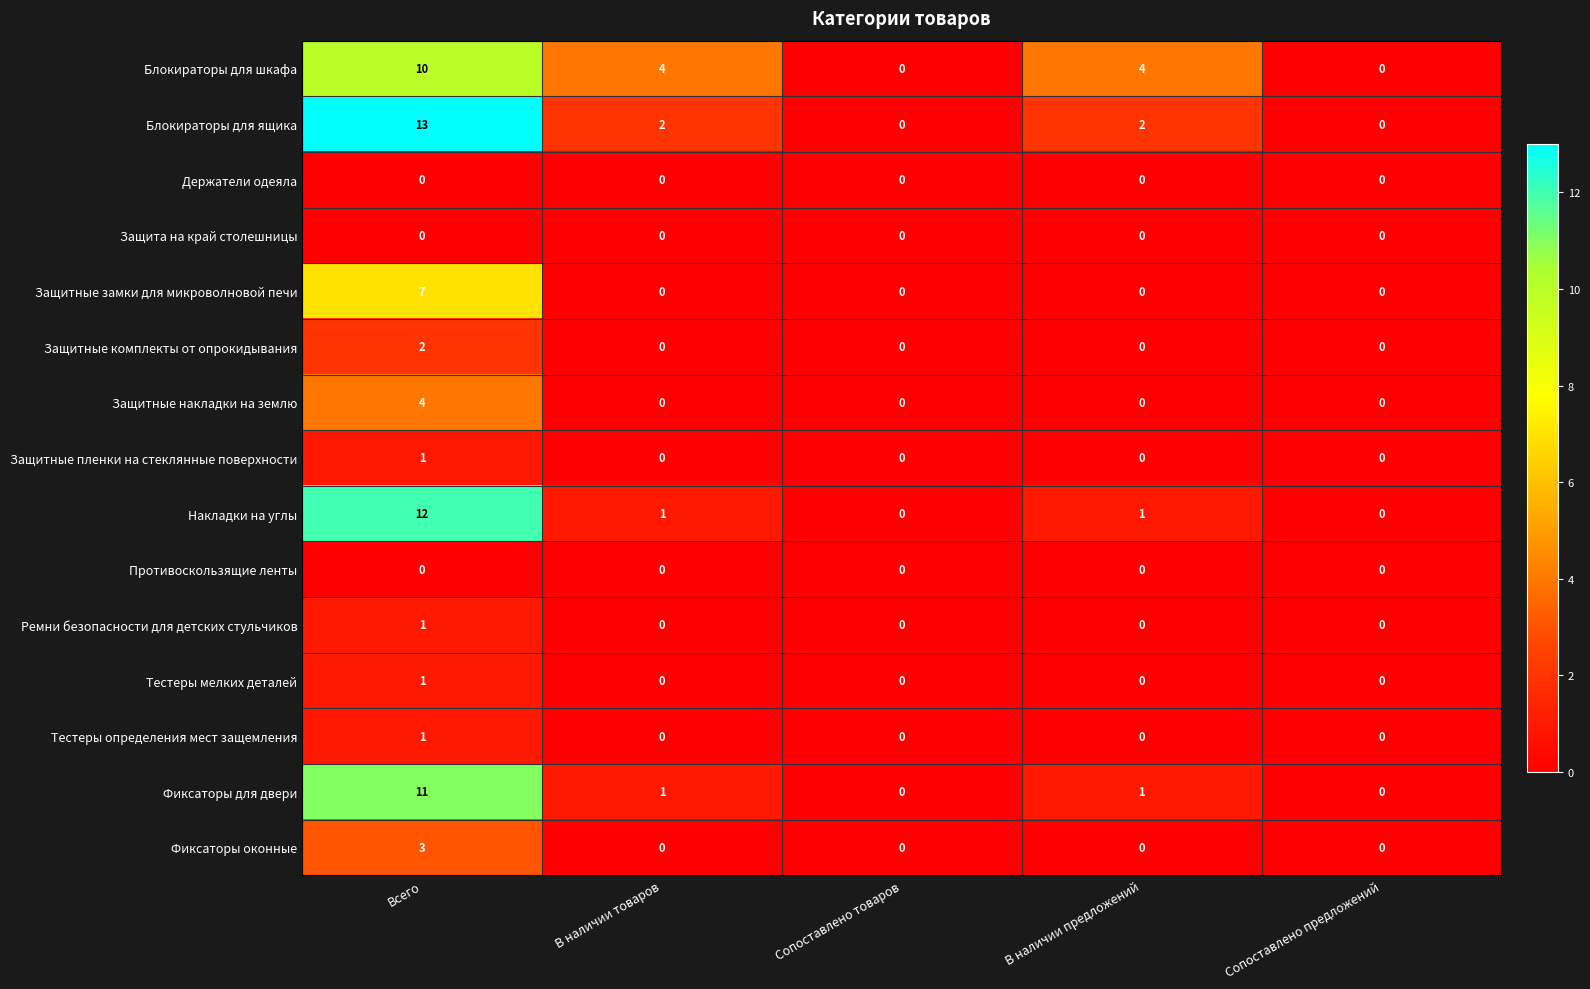

Which series changed the most between Всего and Сопоставлено предложений?

Блокираторы для ящика